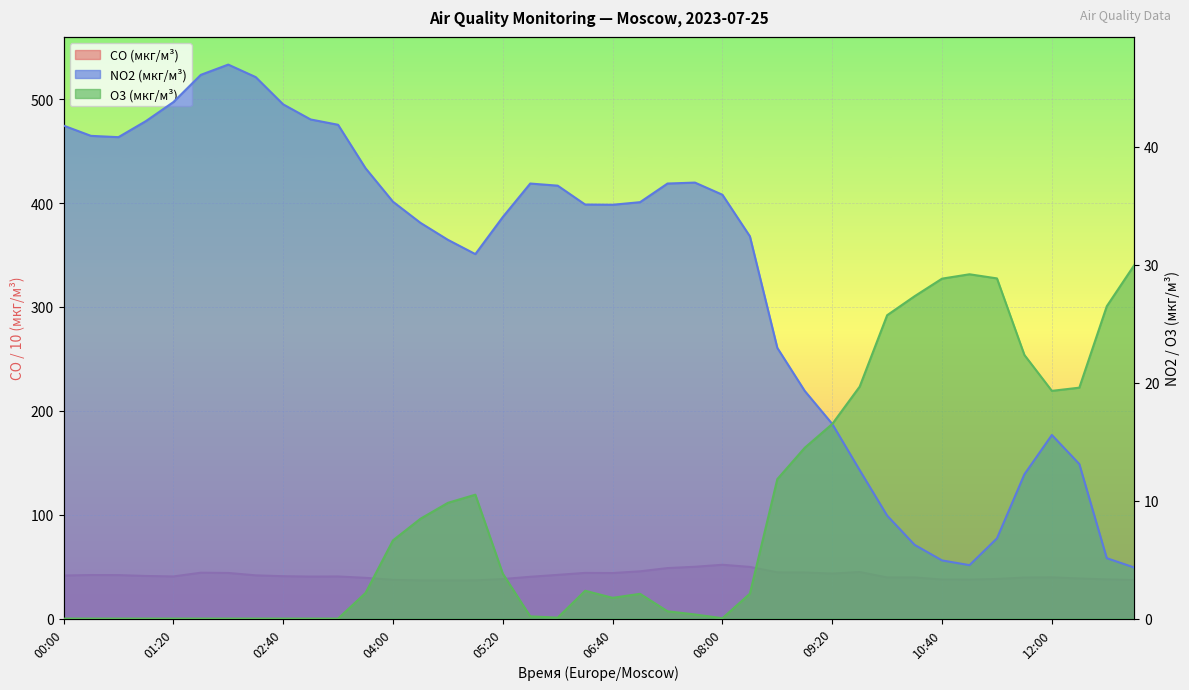

What is the label of the 1st point from the right?

13:00